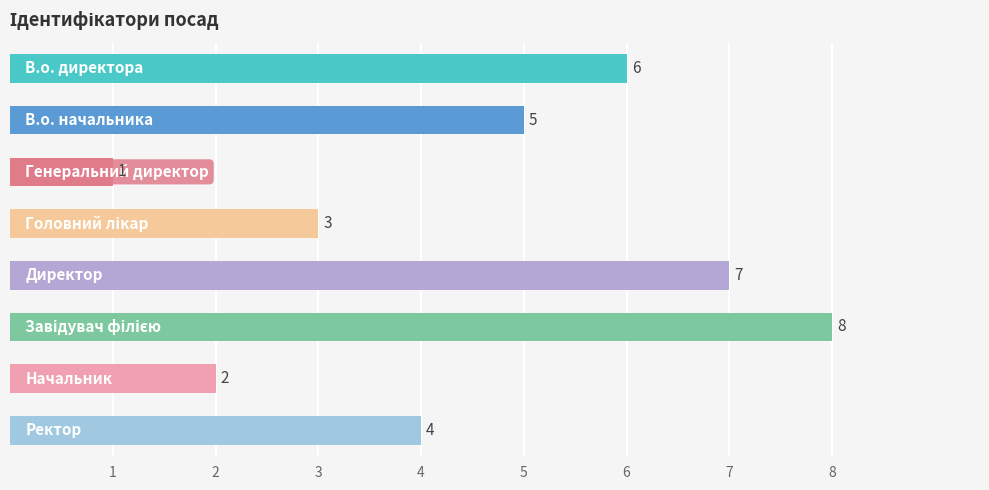

What is the difference between the second highest and minimum values?

6